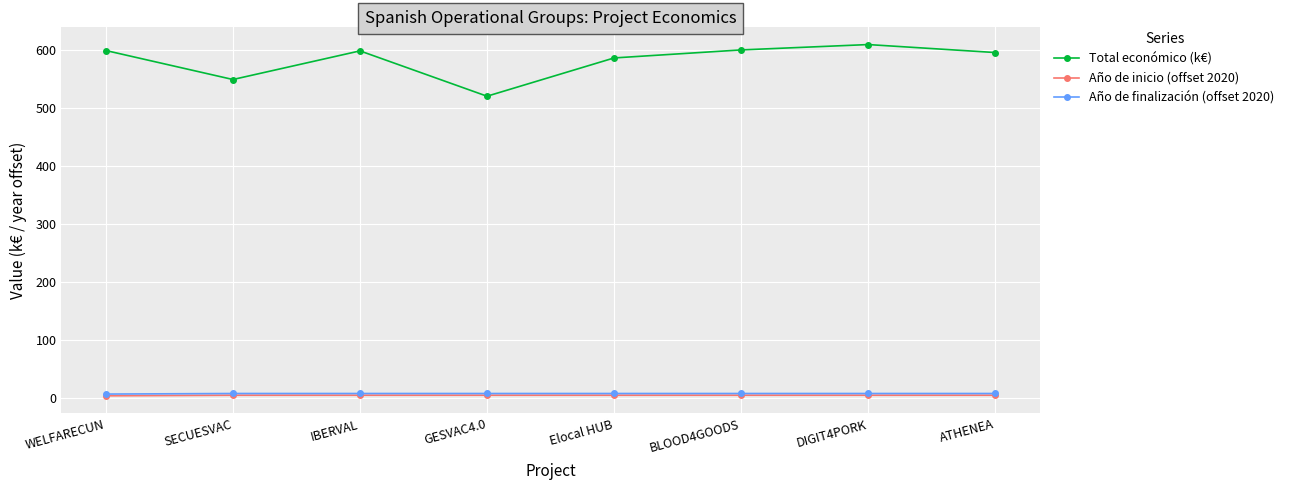

What is the spread (max minus min) of values at BLOOD4GOODS?

596.0